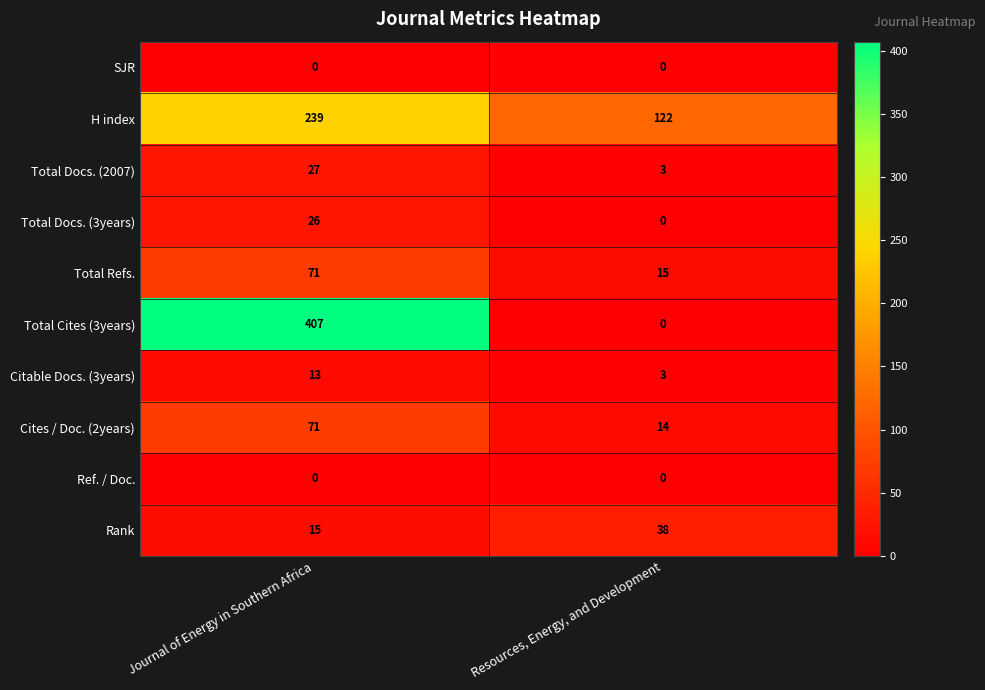

True or false: H index has a value of 41 at Resources, Energy, and Development.

False